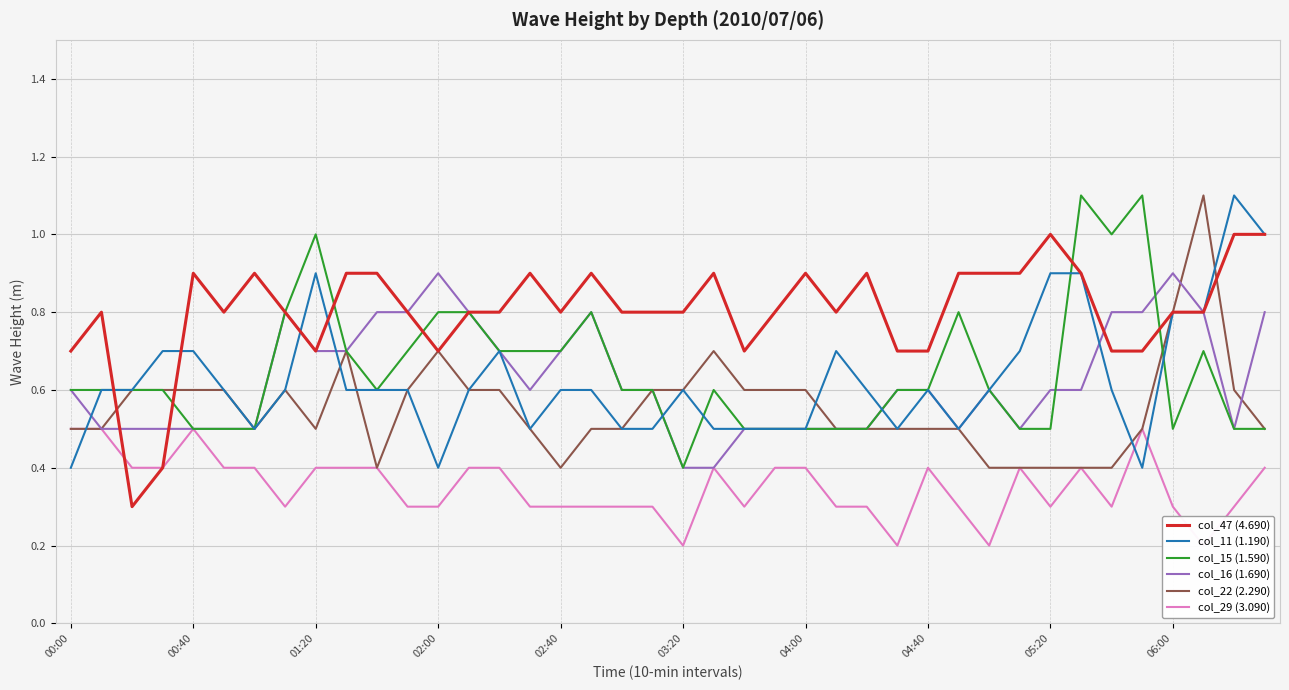

What position from the left is 38?

39